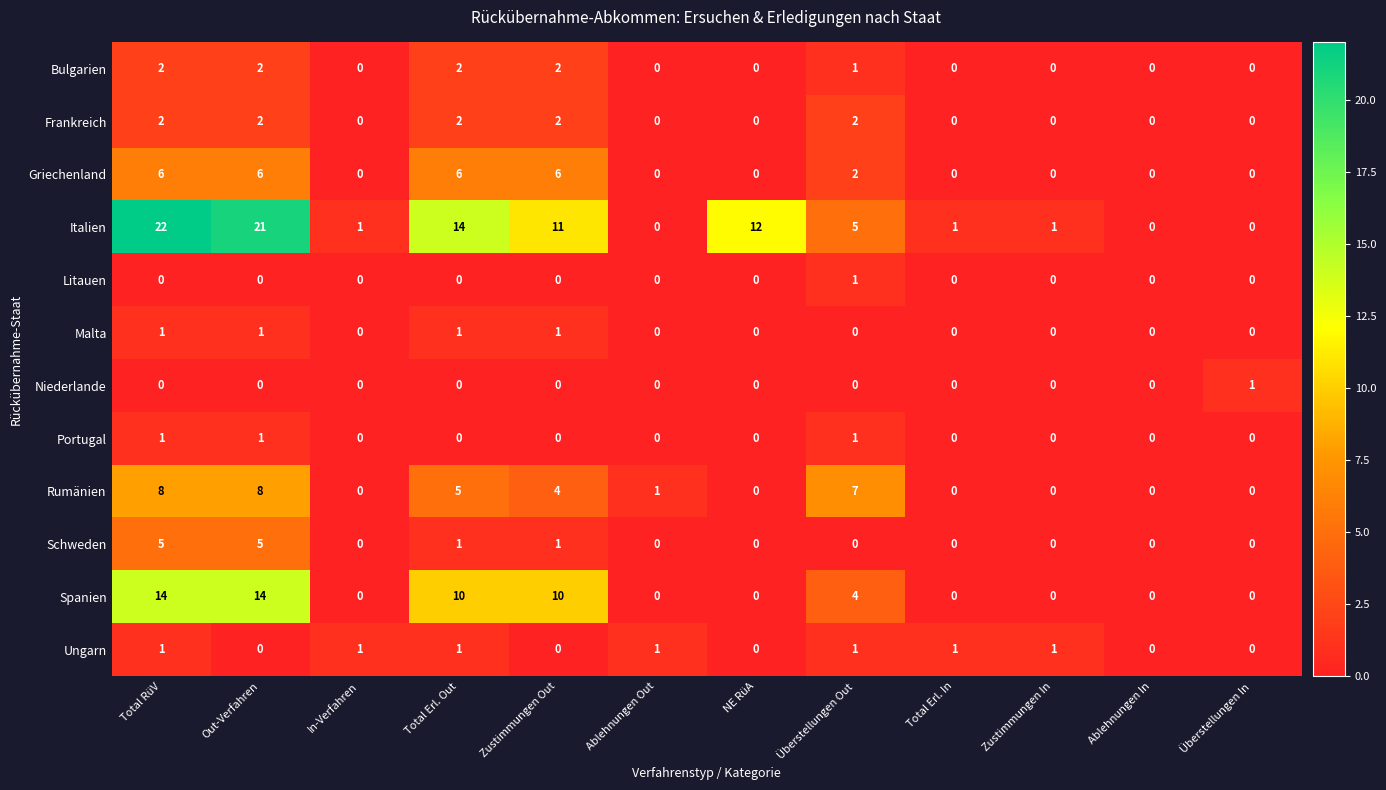

Is it true that Litauen equals 1 at Out-Verfahren?

False